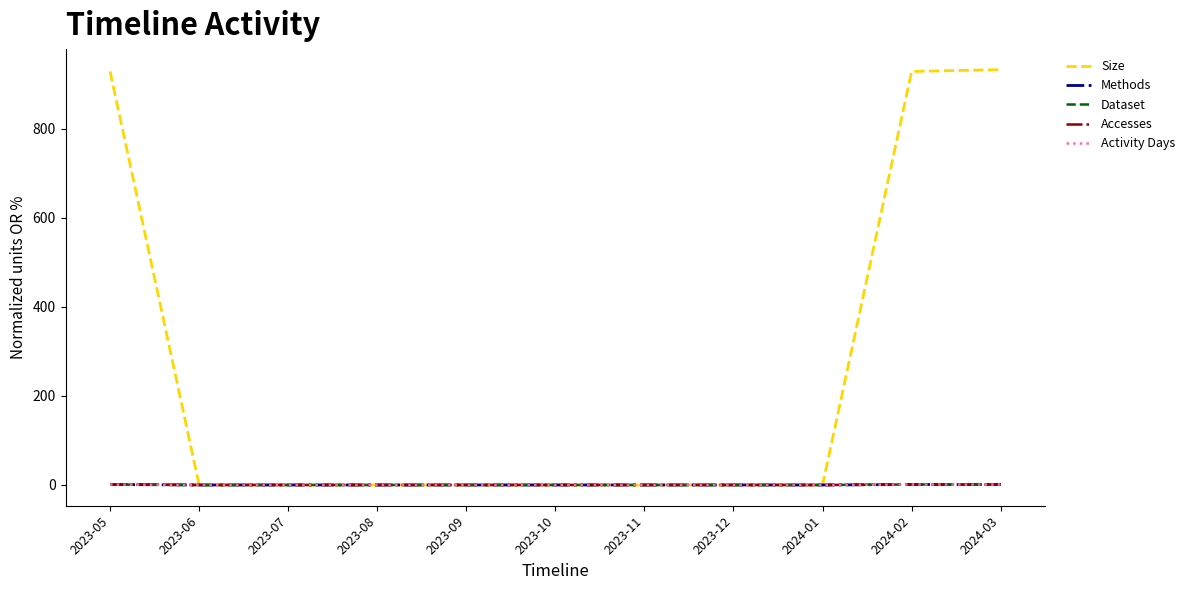

True or false: Size and Accesses intersect in this chart.

False